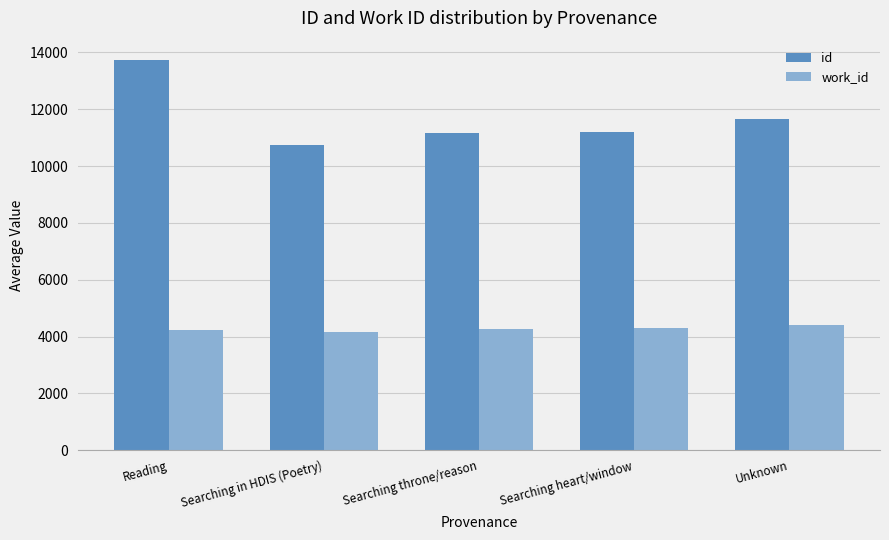

What are all the series names shown in the legend?

id, work_id